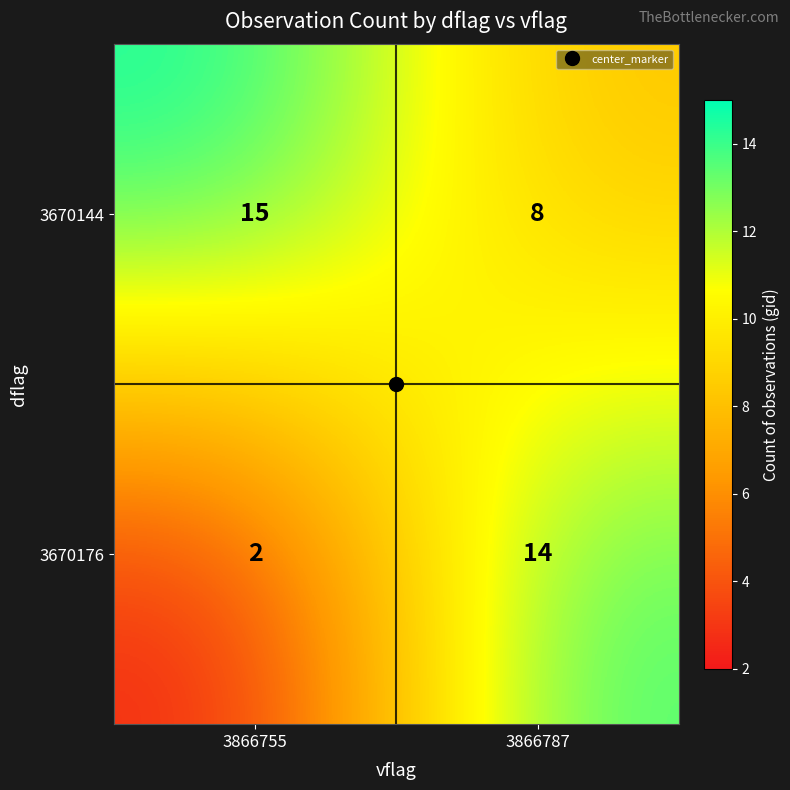

What is the maximum value shown in the chart?

15